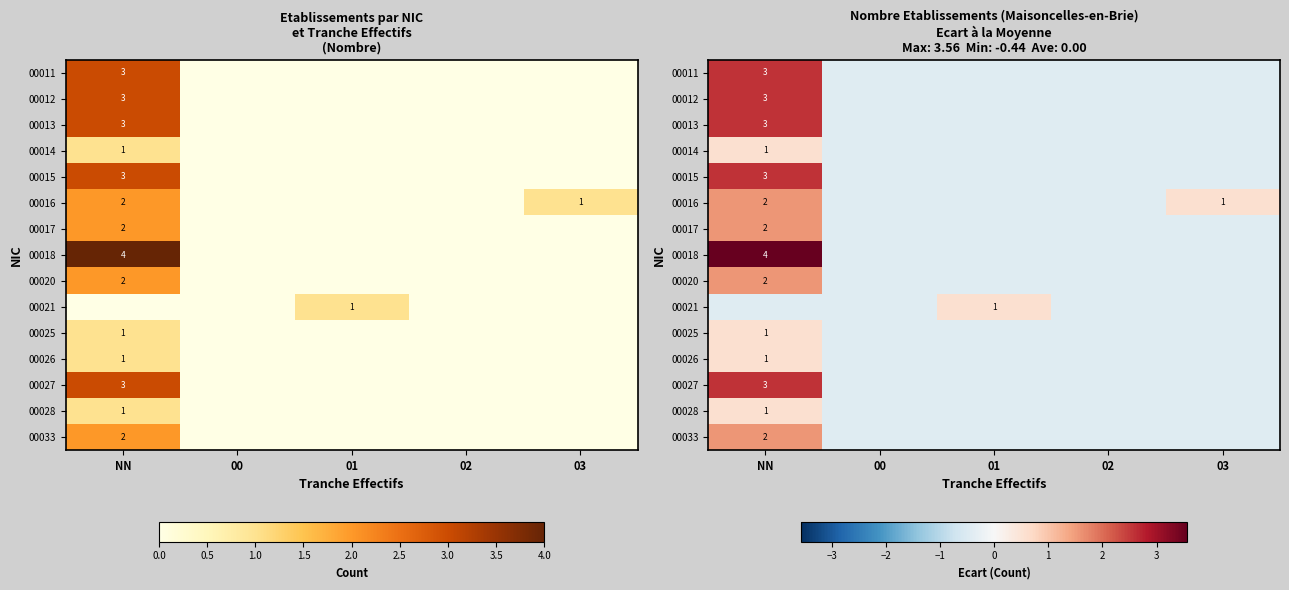

Is it true that 00025 equals 0.3 at NN?

False